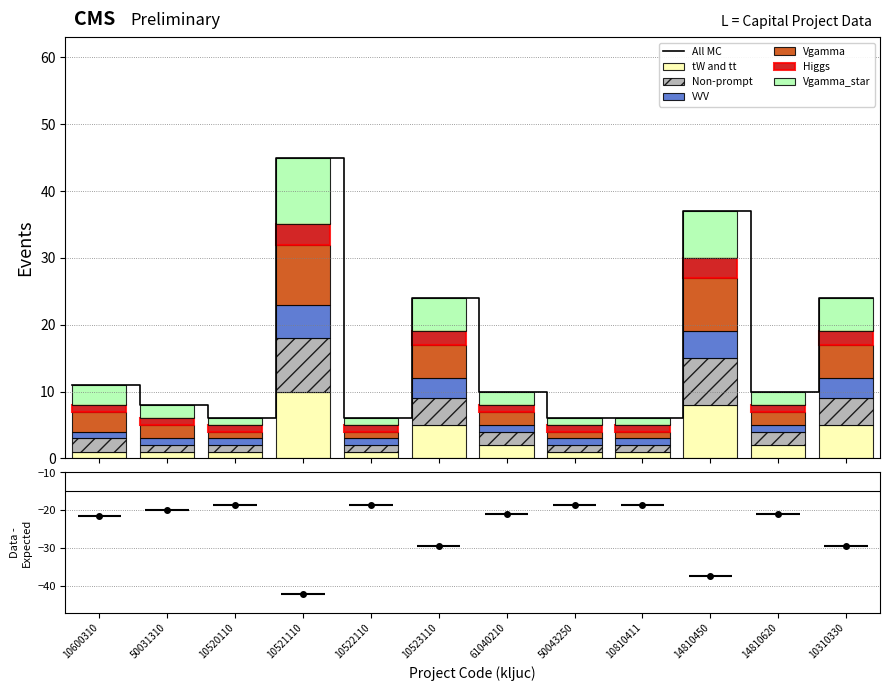

The VVV series shows 1 at 61040210. True or false?

False